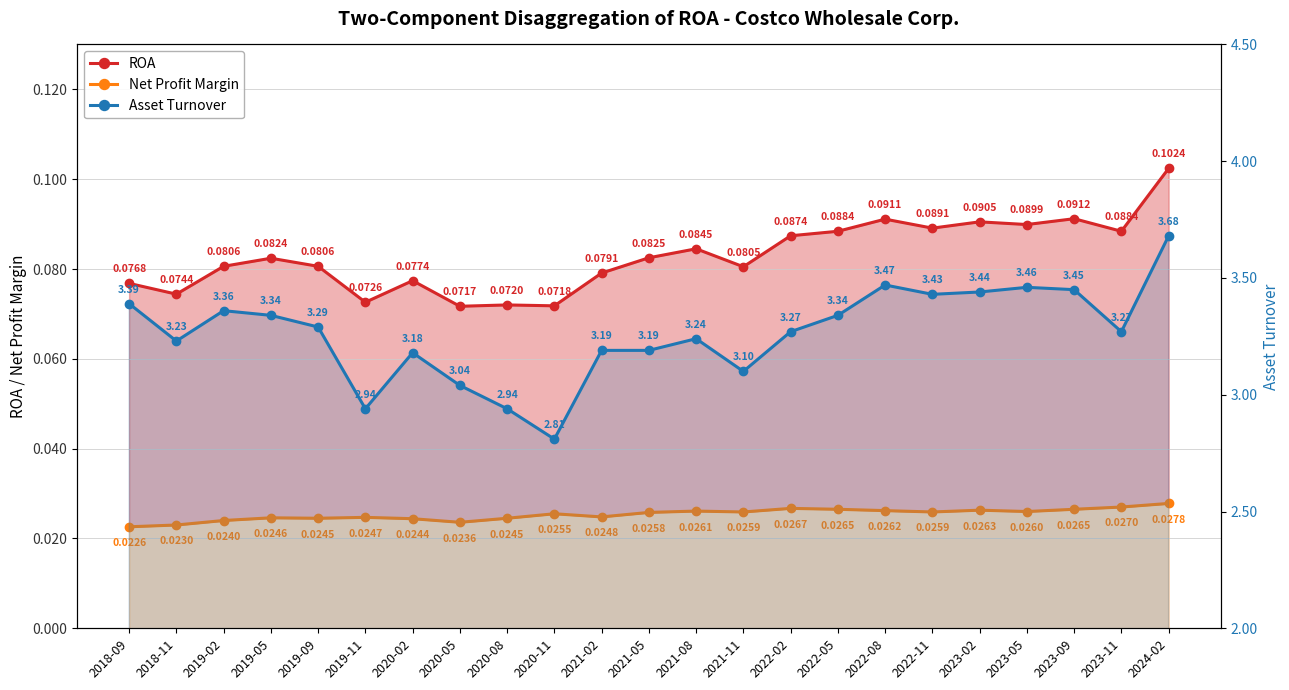

What is the difference between the highest and lowest values at 2021-02?

3.2